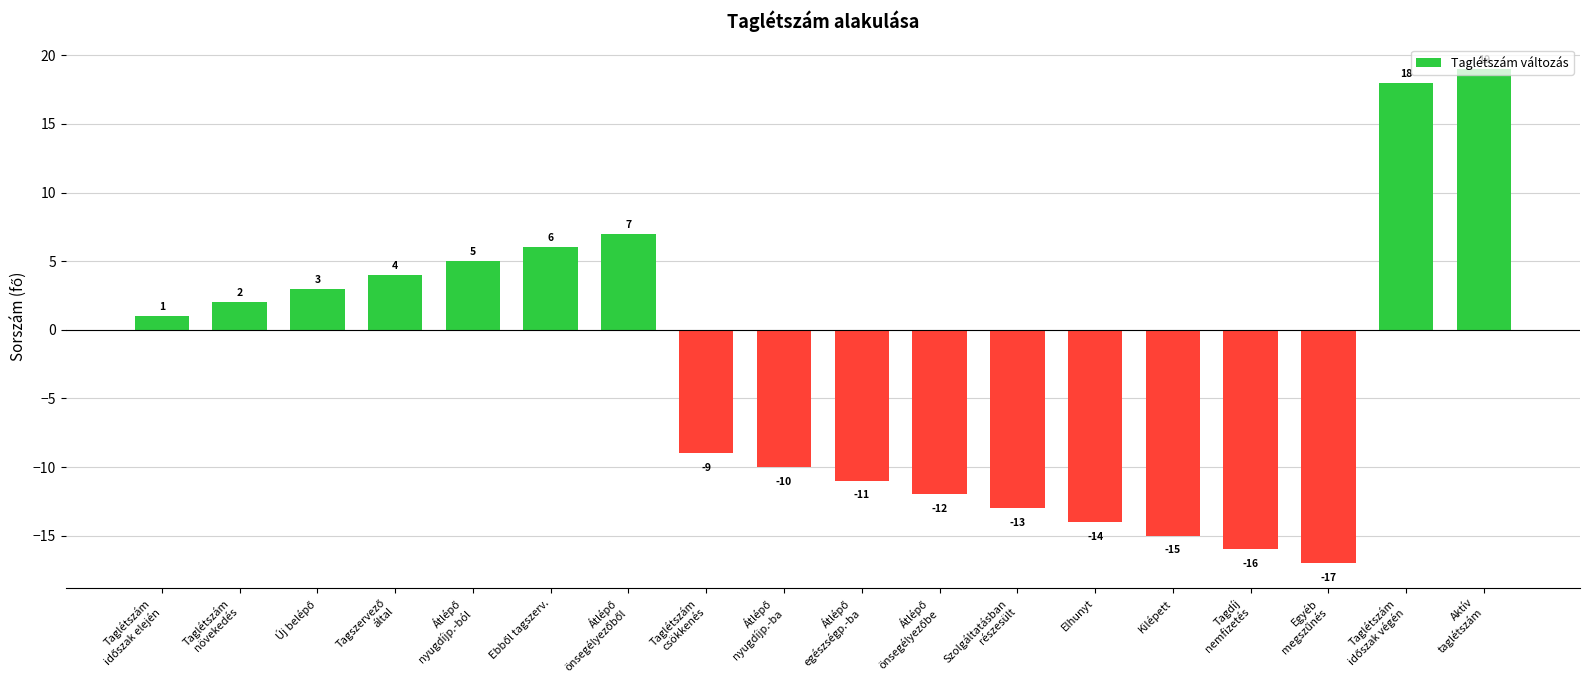

What is the average value?

-3